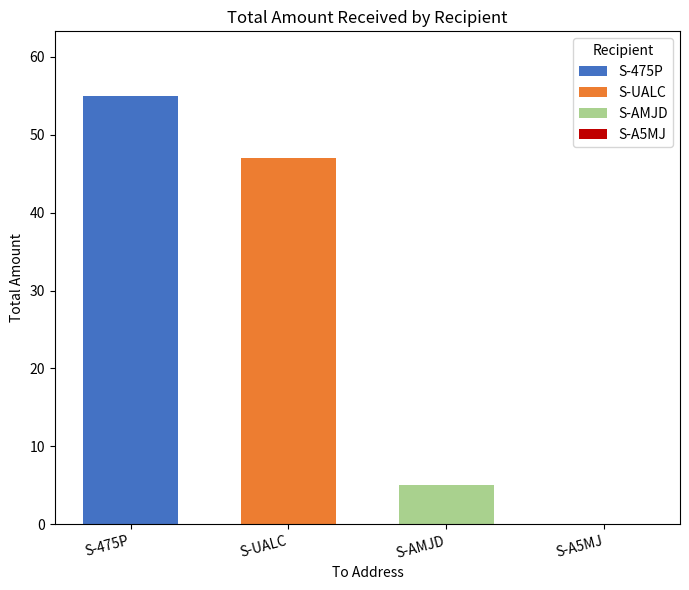

Read the S-AMJD value at S-UALC.

5